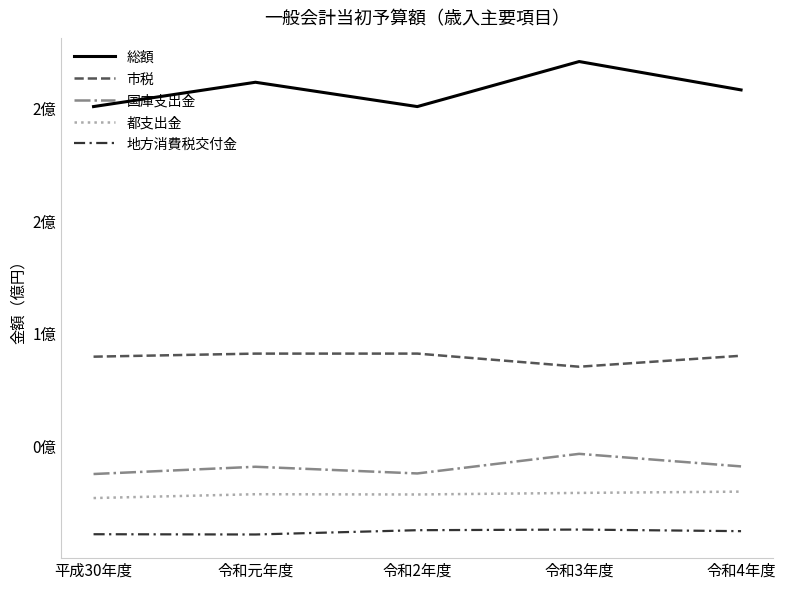

Is this an area chart (filled region under the line)?

No